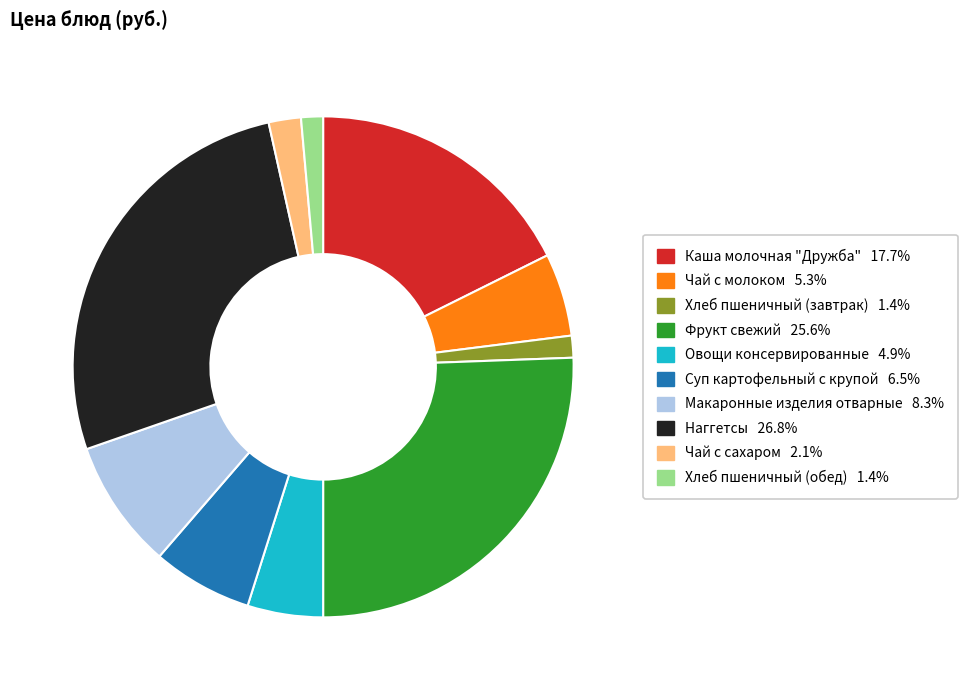

Is the sum of Хлеб пшеничный (обед) and Наггетсы greater than half?

No